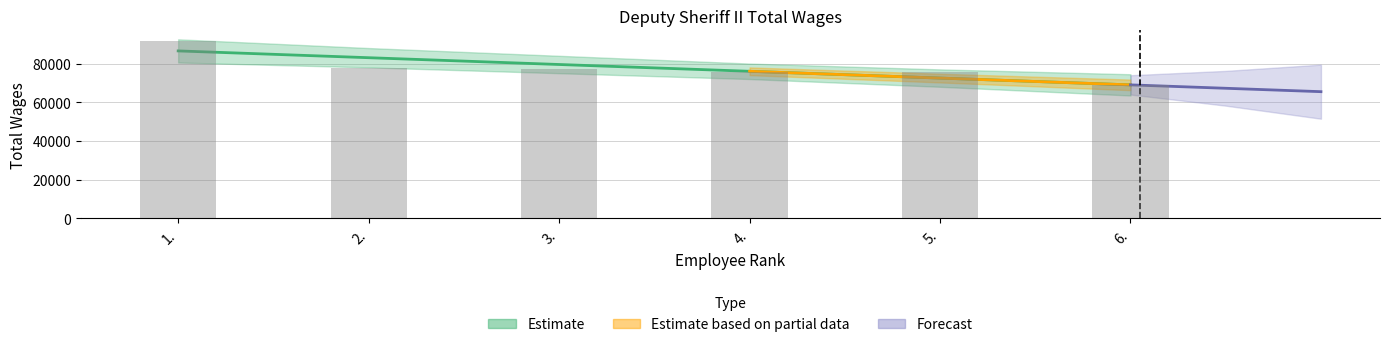

What is the change in value from 5. to 6.?

-6523